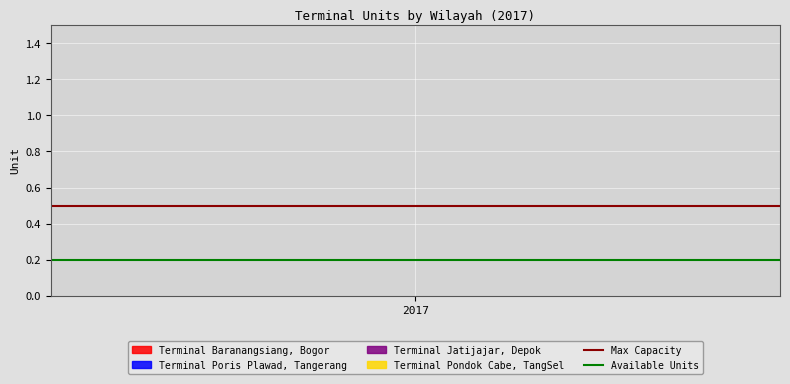

List the series in order of their overall mean, lowest first.

Available Units, Max Capacity